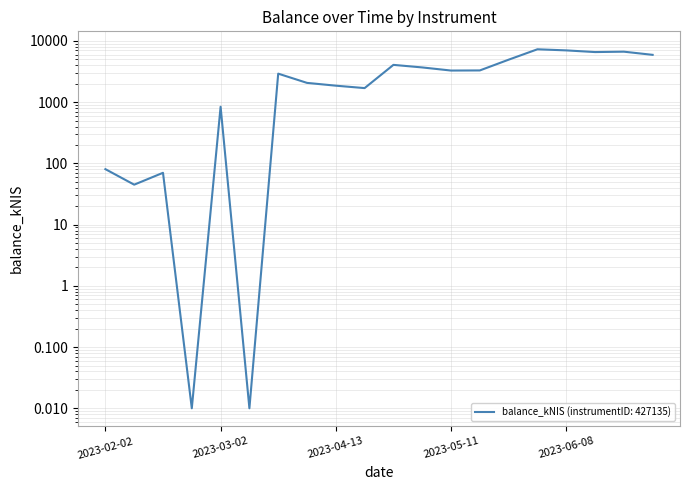

Count the number of categories in the chart.

20